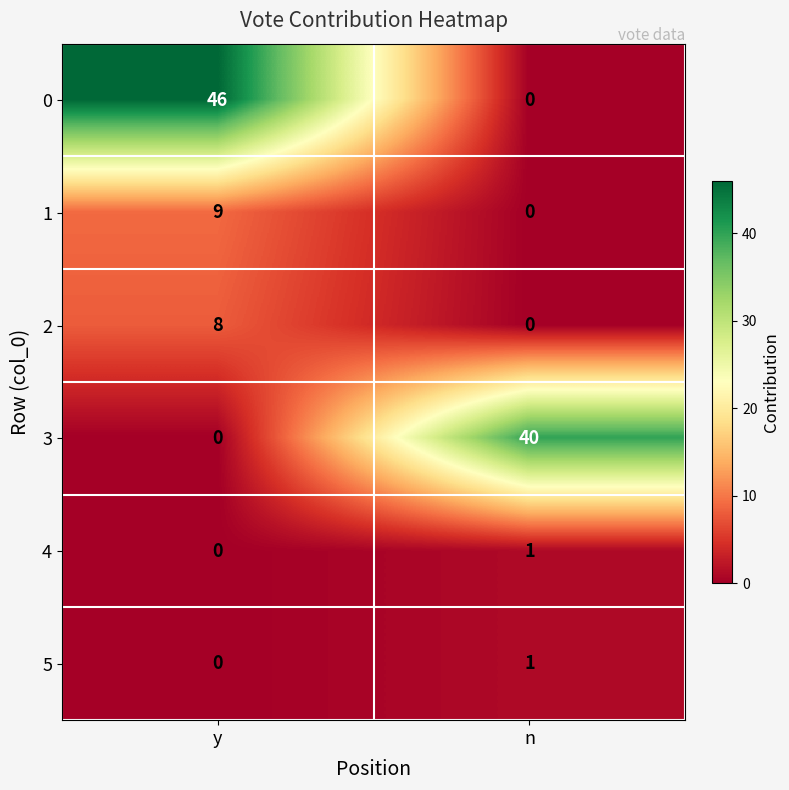

The 4 series shows 1 at n. True or false?

True